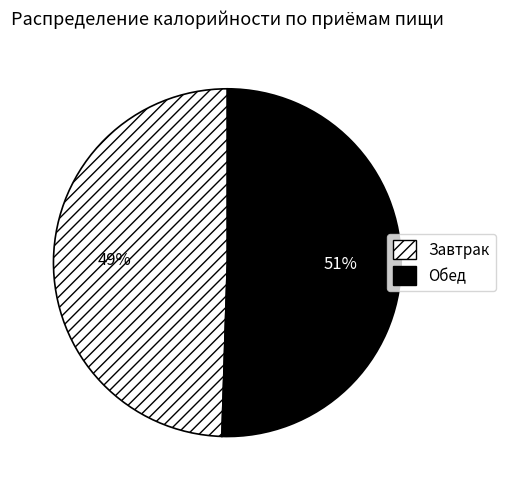

Which category has the smallest portion of the pie?

Завтрак